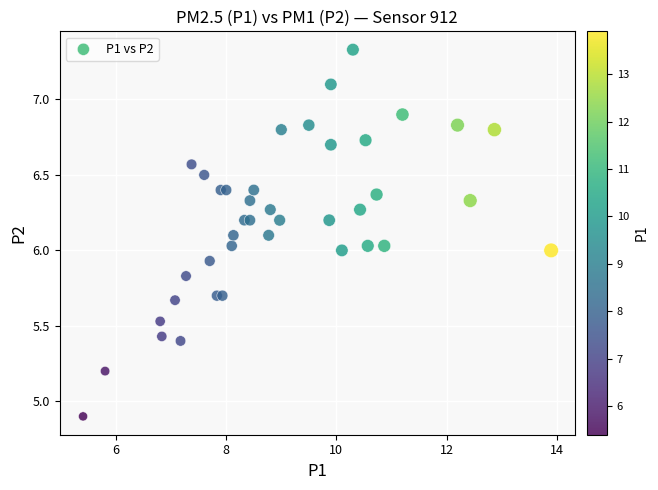

What is the range of X values (max minus min)?

8.5